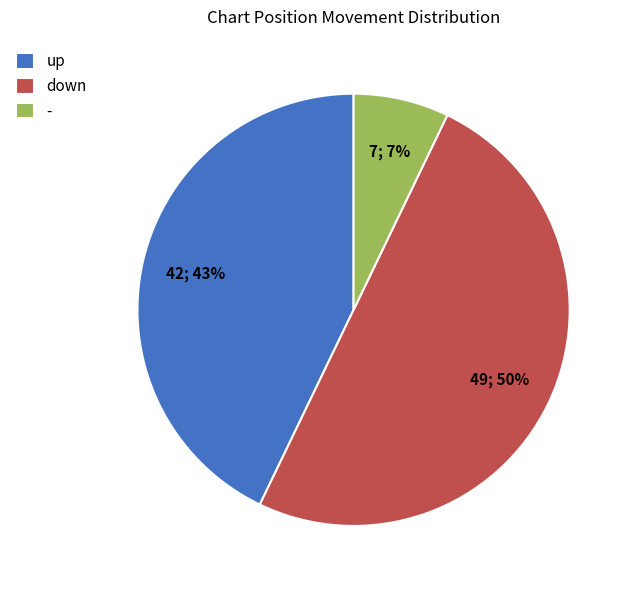

Which slice is the smallest?

-